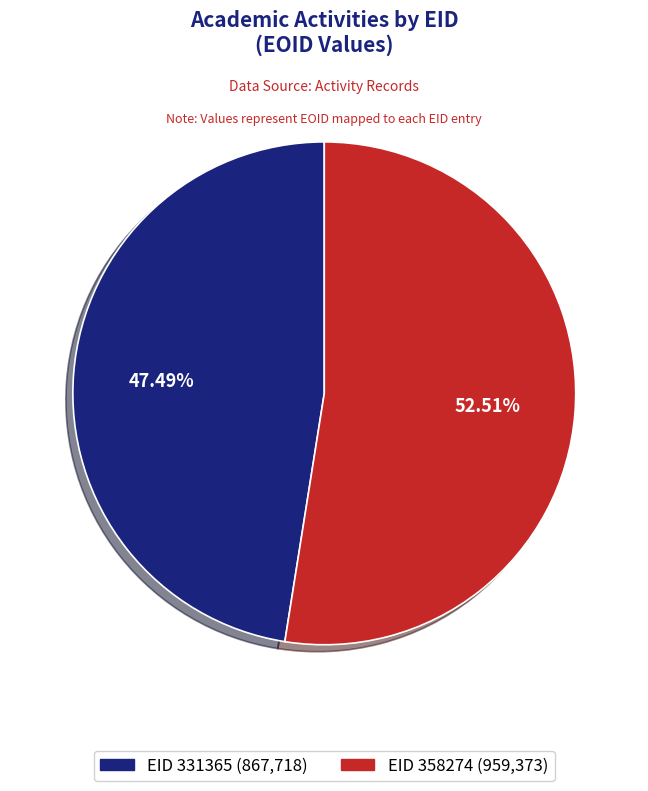

Is there a majority slice in this chart?

Yes